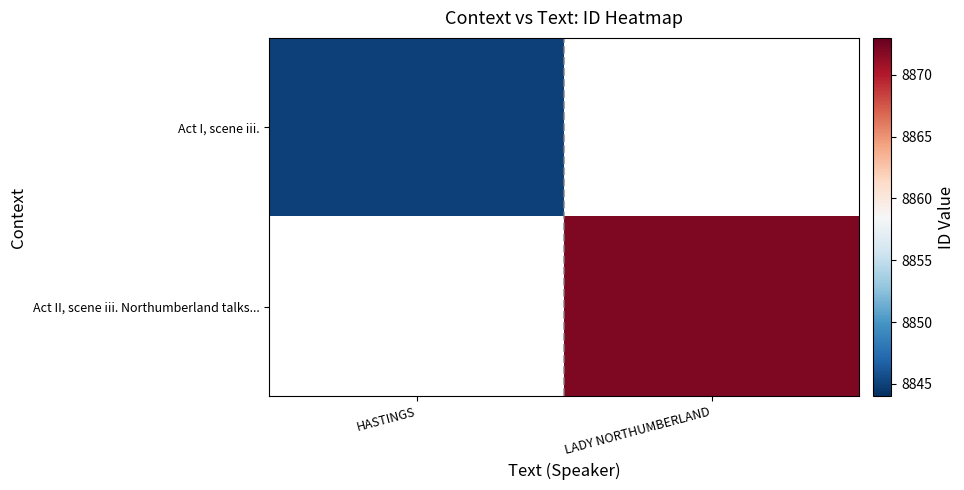

Which label corresponds to the largest value in the chart?

LADY NORTHUMBERLAND